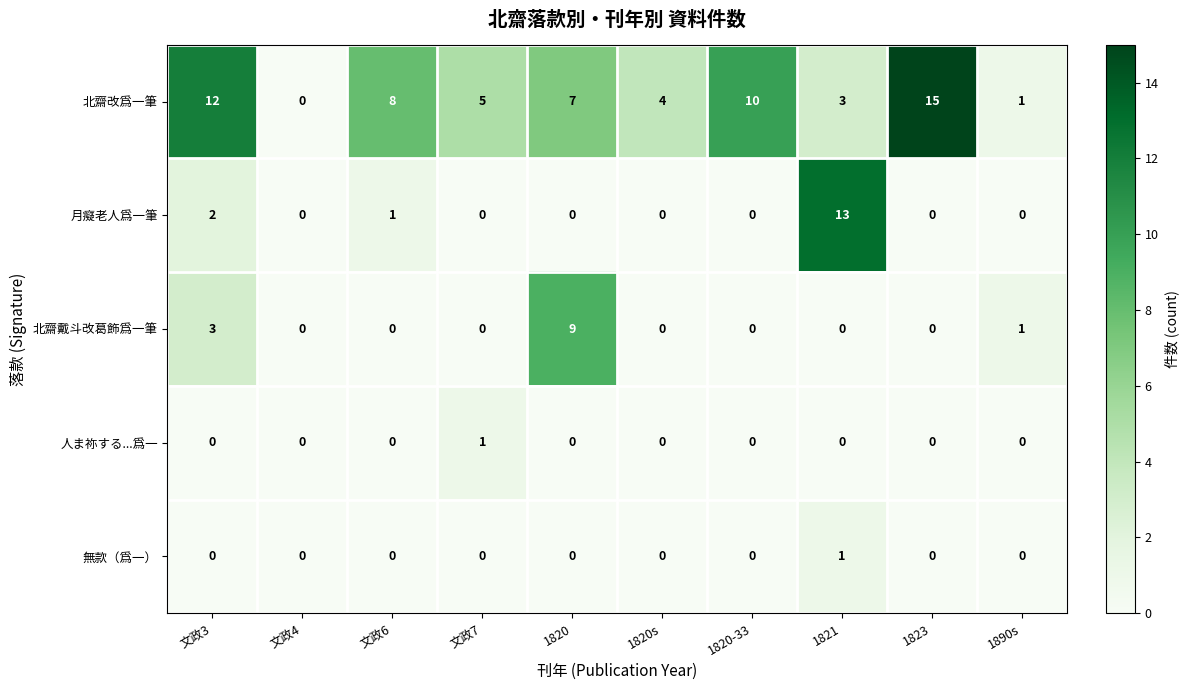

The 無款（爲一） series shows 1 at 1821. True or false?

True